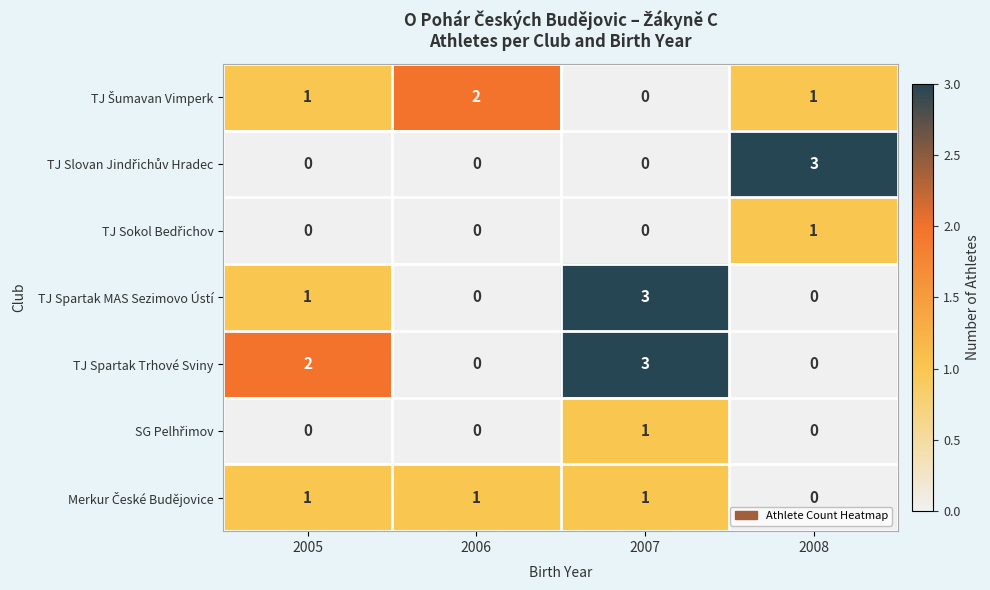

Which series has the largest total across all categories?

TJ Spartak Trhové Sviny